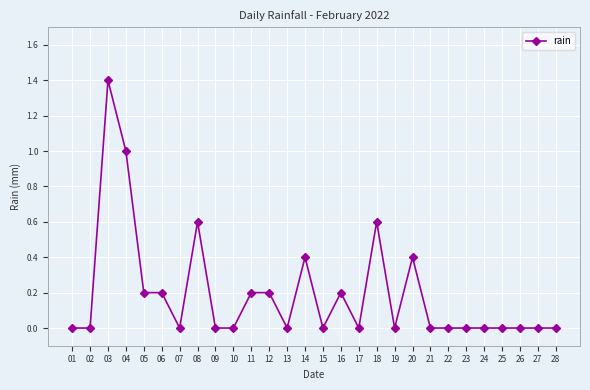

Reading left to right, extract all data points from this chart.

01=0.0	02=0.0	03=1.4	04=1.0	05=0.2	06=0.2	07=0.0	08=0.6	09=0.0	10=0.0	11=0.2	12=0.2	13=0.0	14=0.4	15=0.0	16=0.2	17=0.0	18=0.6	19=0.0	20=0.4	21=0.0	22=0.0	23=0.0	24=0.0	25=0.0	26=0.0	27=0.0	28=0.0